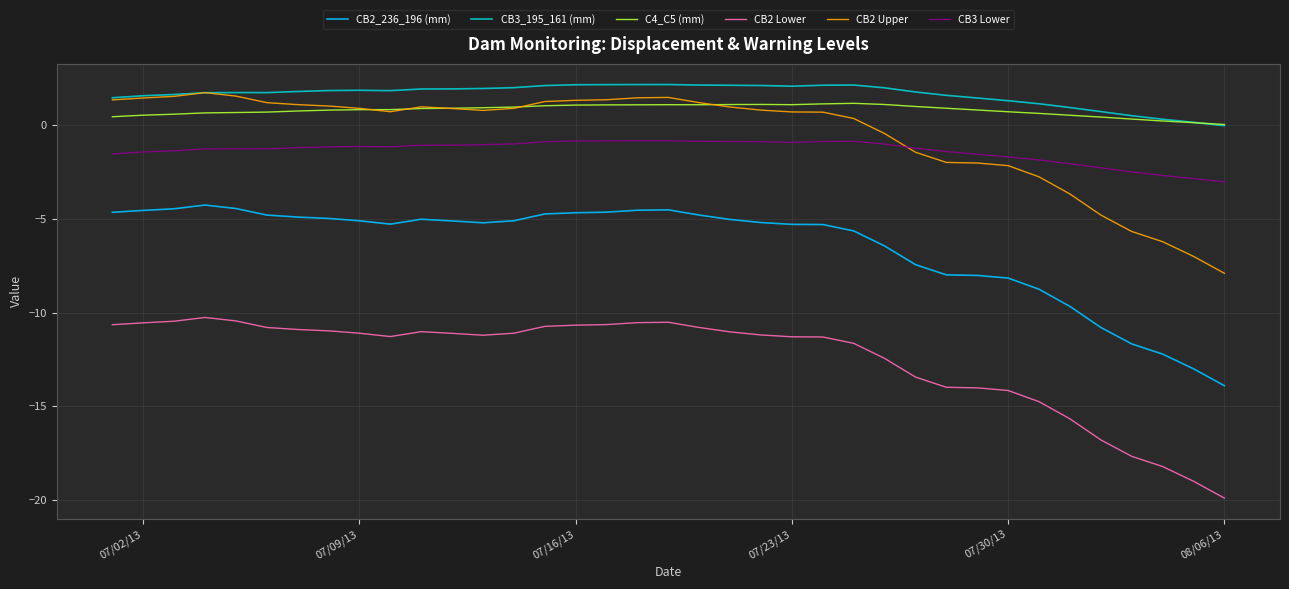

What is the difference between the maximum and second lowest values in the CB2_236_196 (mm) series?

8.7